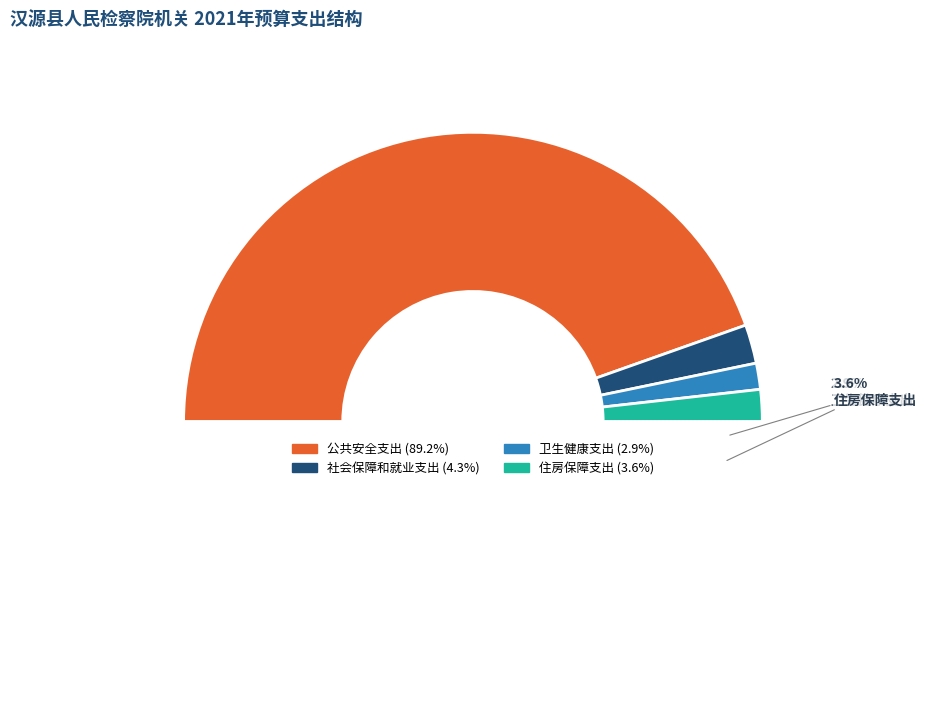

Between 社会保障和就业支出 and 住房保障支出, which is larger?

社会保障和就业支出